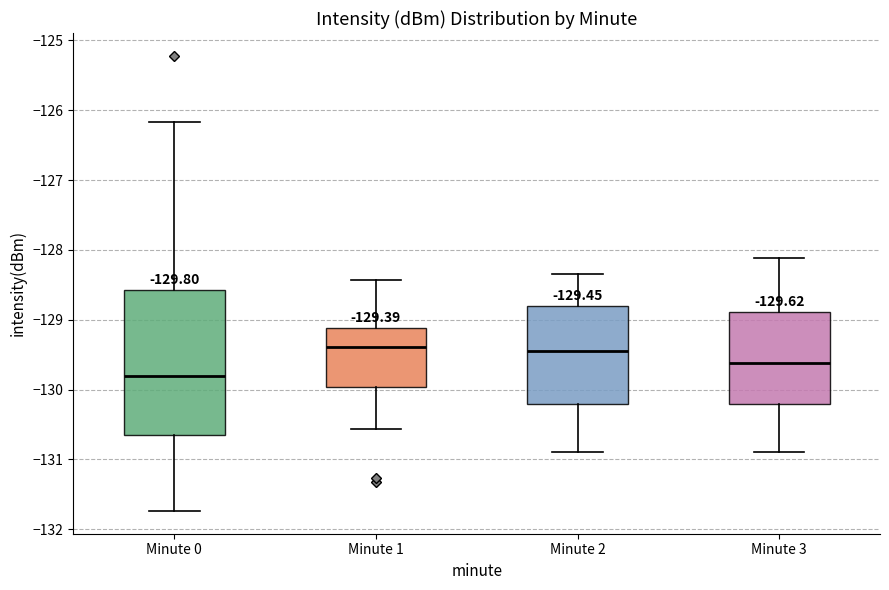

Comparing the boxes themselves (not the whiskers), which one is the tallest?

Minute 0